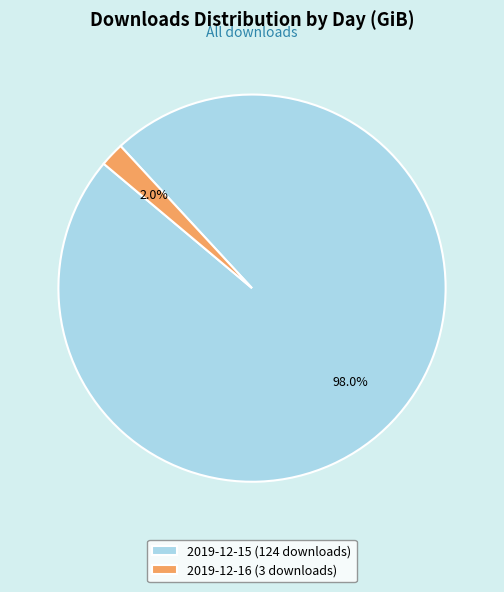

To the nearest percent, what is the average slice percentage?

50%